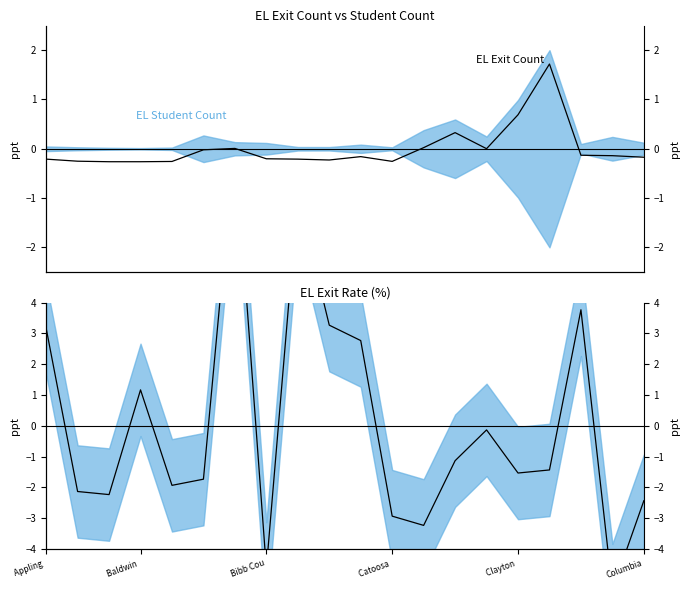

Which series has the largest range (max minus min)?

EL Exit Rate